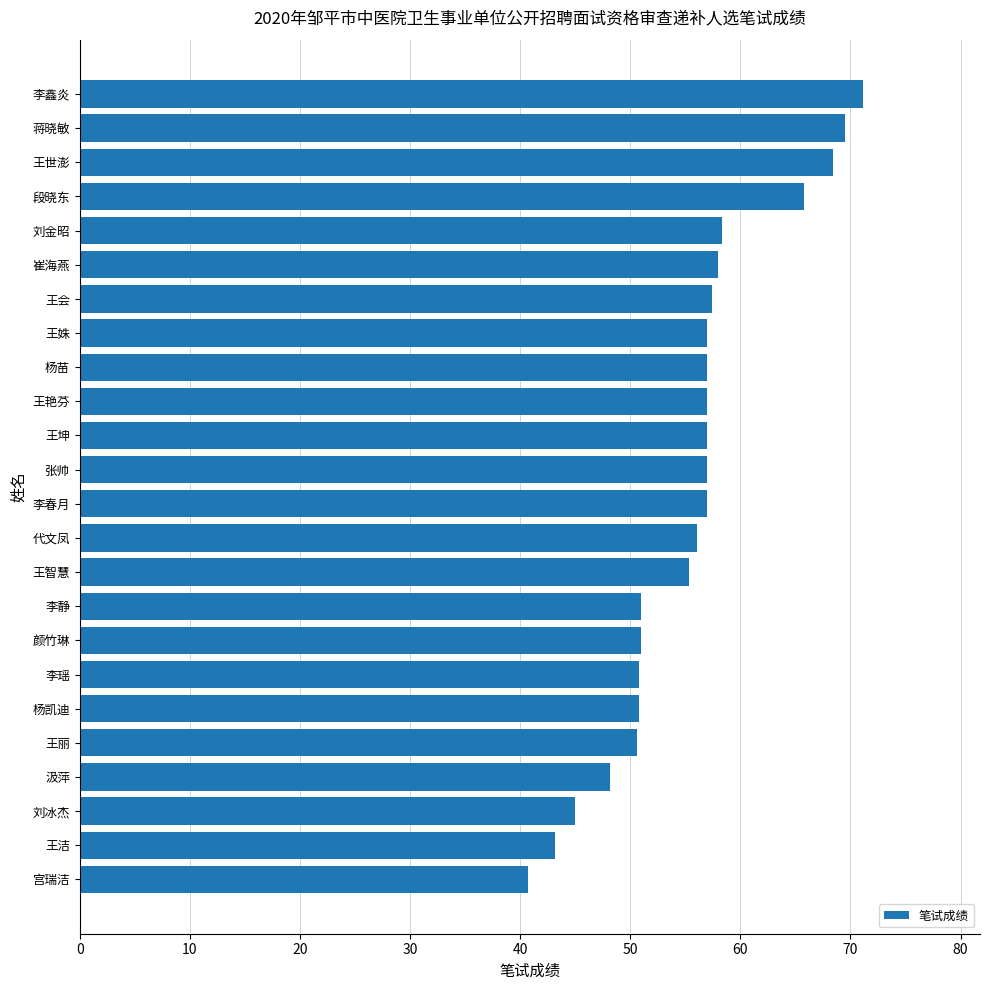

What is the sum of the values at 张帅 and 段晓东?

122.8